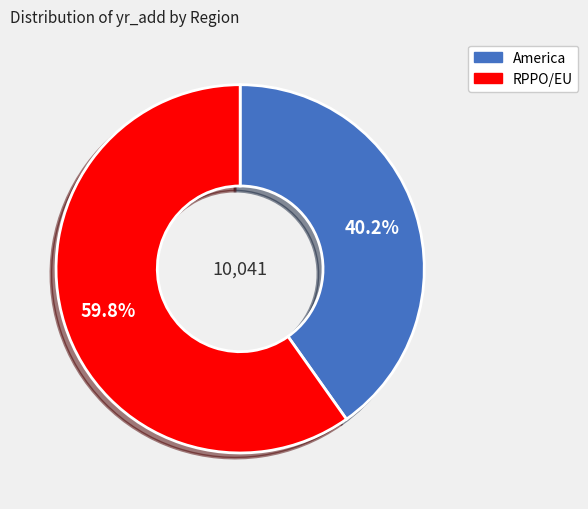

Is there any slice that represents more than half of the pie?

Yes